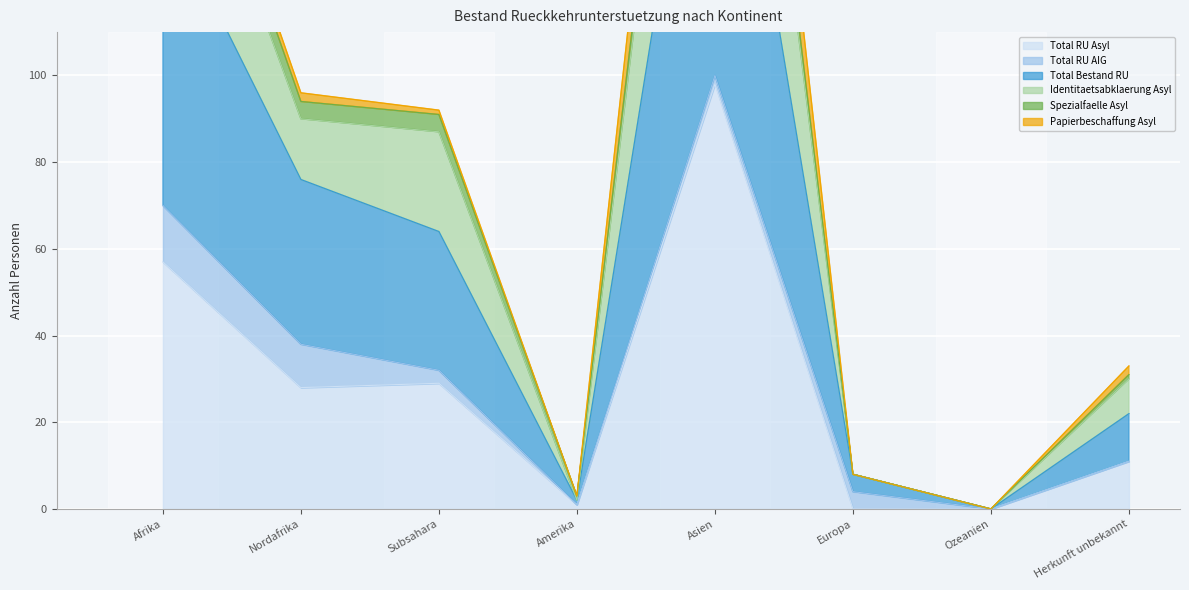

Is it true that Total RU Asyl equals 56 at Ozeanien?

False